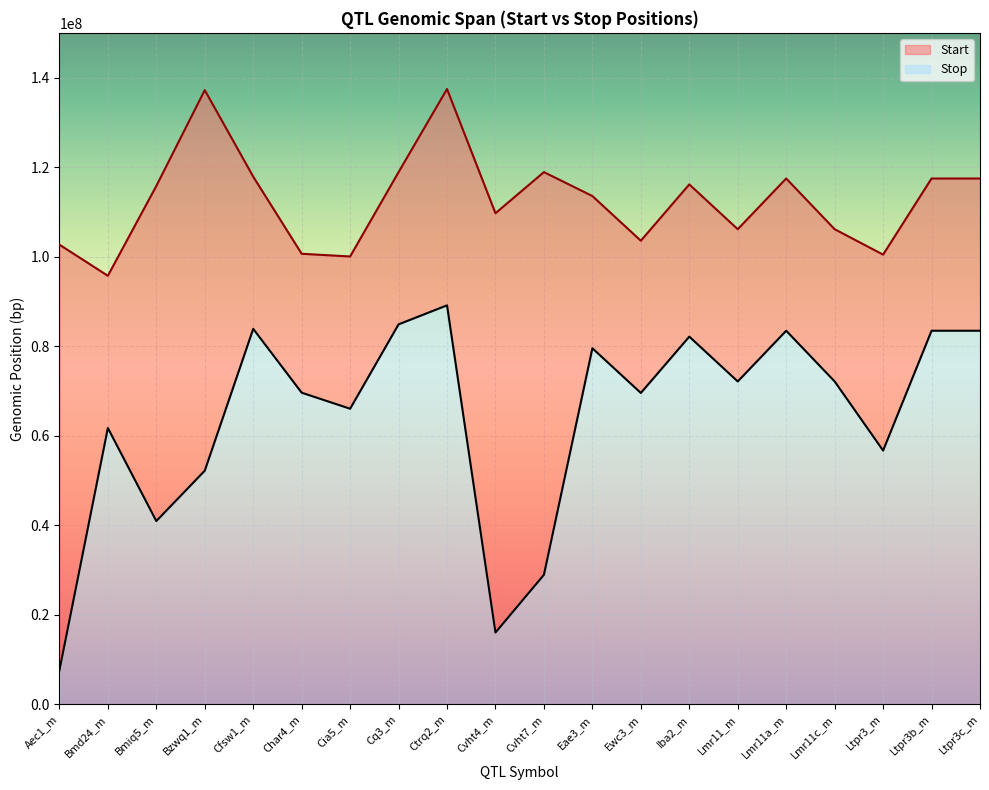

True or false: Stop and Start cross at least once.

False